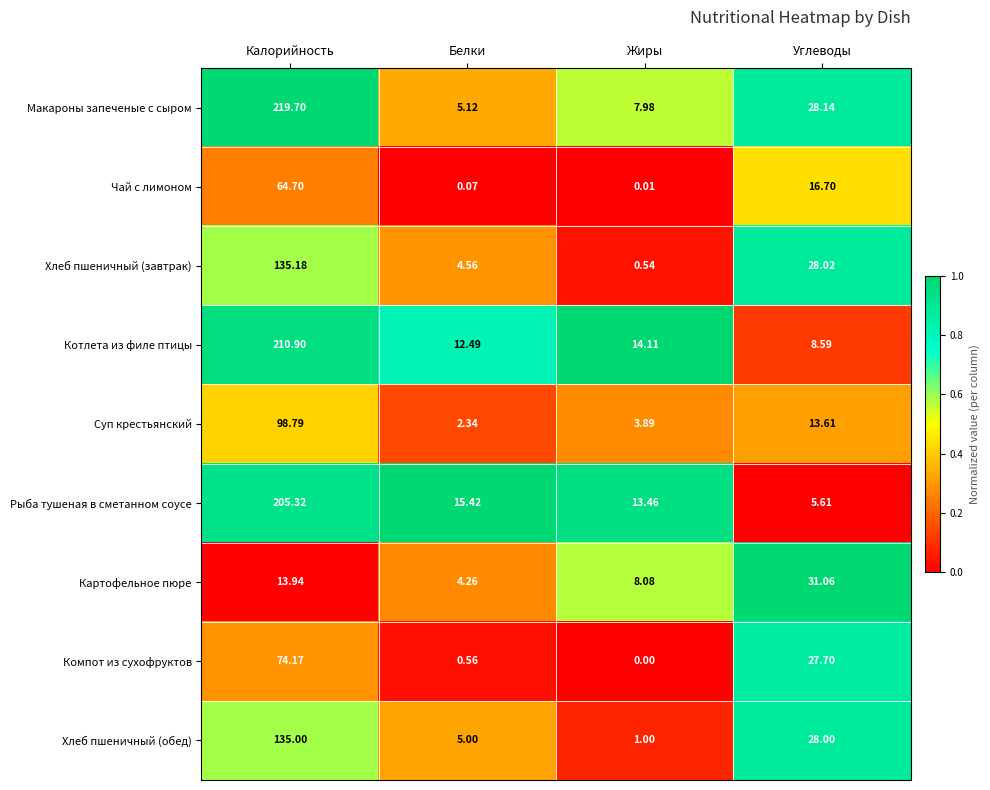

How many series are shown in this chart?

9